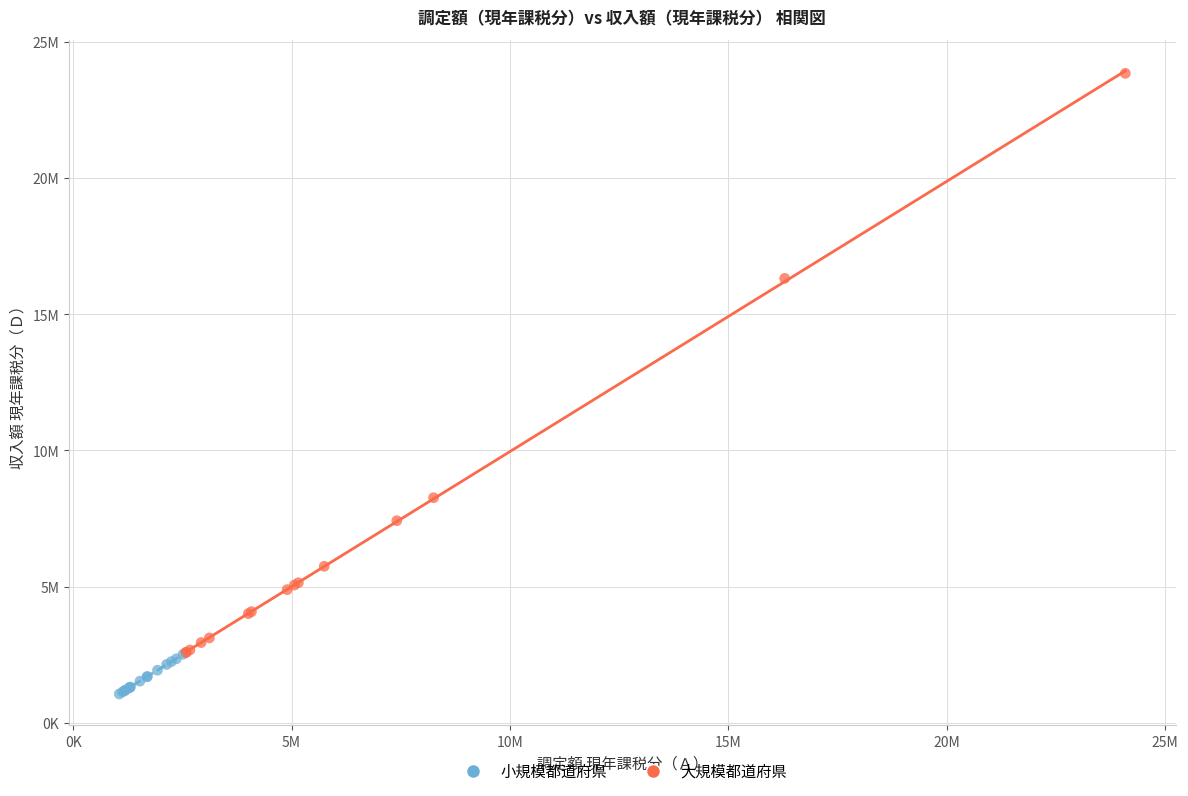

Which series reaches the minimum Y coordinate?

小規模都道府県